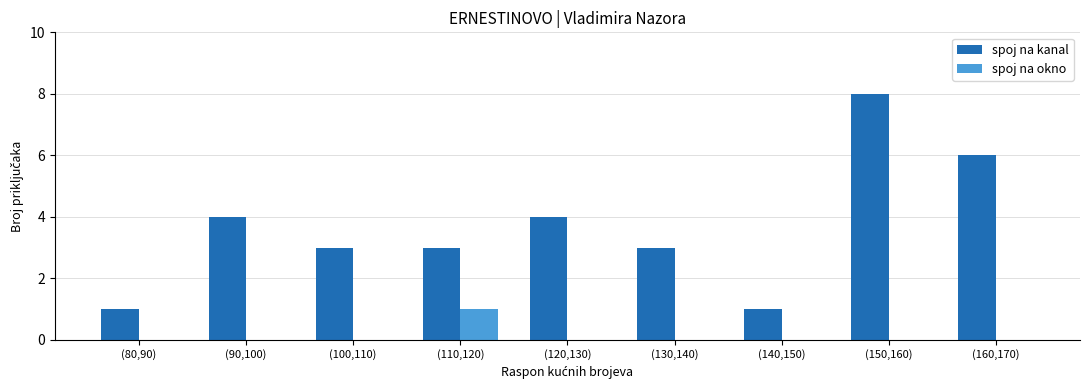

What is the maximum value for spoj na okno?

1